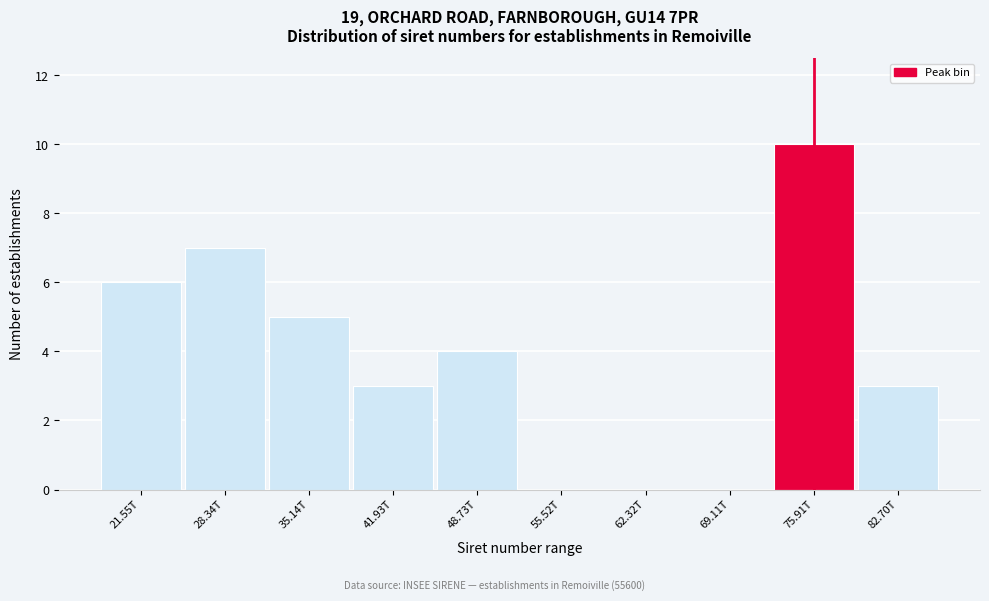

Reading left to right, what are all the values shown in this chart?

21.55T=6	28.34T=7	35.14T=5	41.93T=3	48.73T=4	55.52T=0	62.32T=0	69.11T=0	75.91T=10	82.70T=3